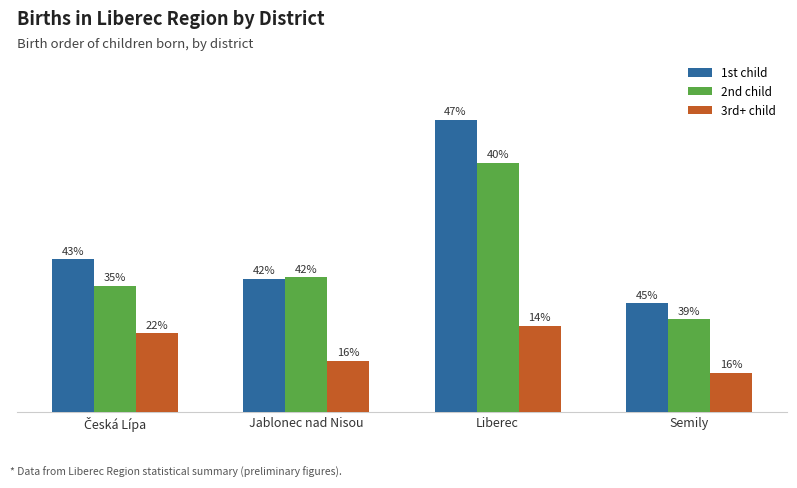

Are the bars grouped side by side (vs. stacked)?

Yes